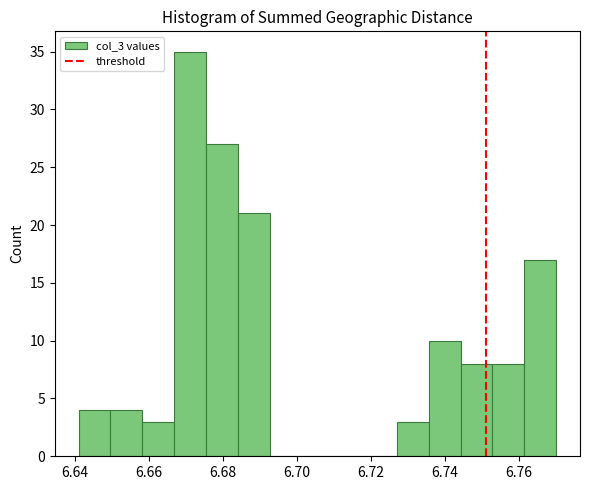

Reading left to right, list every bar in this chart as the range it spans on the x-axis followed by its height. Neither the bar edges nor the heights are printed on the chart, so give them approximately, as read against the axes.

6.642 to 6.650: 4
6.650 to 6.658: 4
6.658 to 6.666: 3
6.666 to 6.676: 35
6.676 to 6.684: 27
6.684 to 6.692: 21
6.692 to 6.702: 0
6.702 to 6.710: 0
6.710 to 6.718: 0
6.718 to 6.728: 0
6.728 to 6.736: 3
6.736 to 6.744: 10
6.744 to 6.752: 8
6.752 to 6.762: 8
6.762 to 6.770: 17